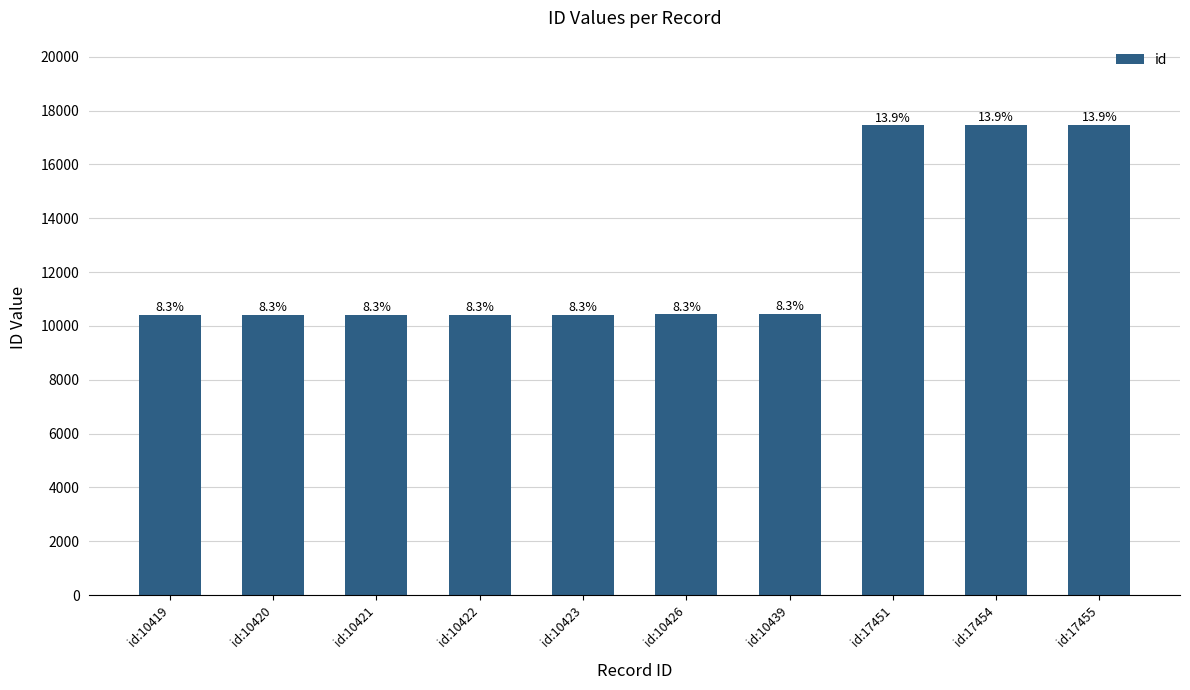

Does the chart contain any negative values?

No